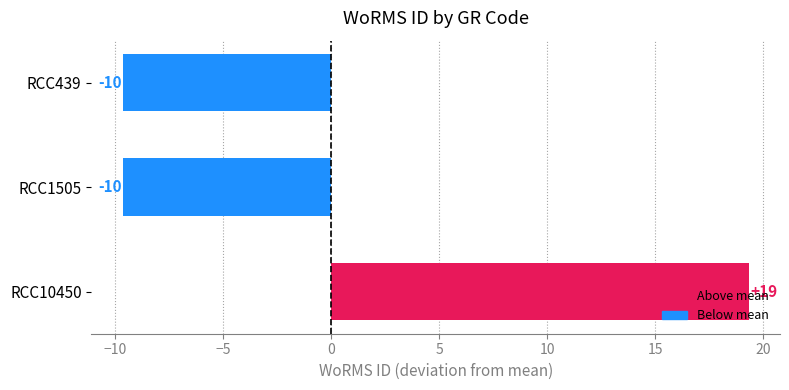

How many bars are there in total?

3